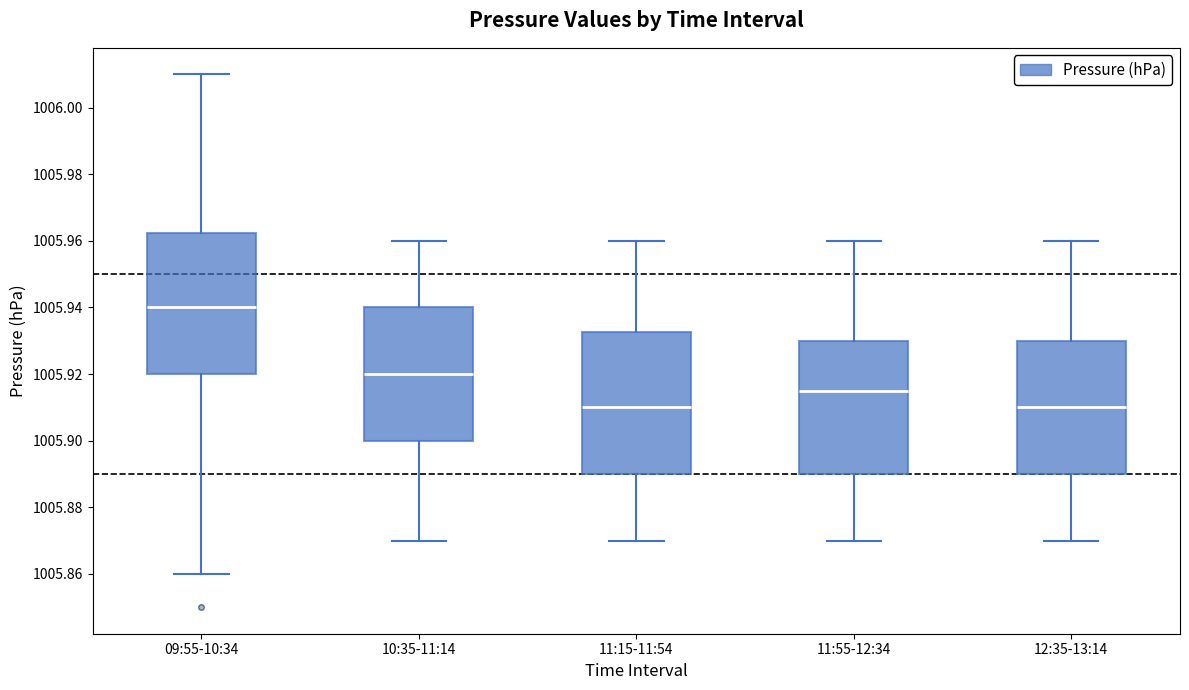

Which box has the highest median line?

09:55-10:34